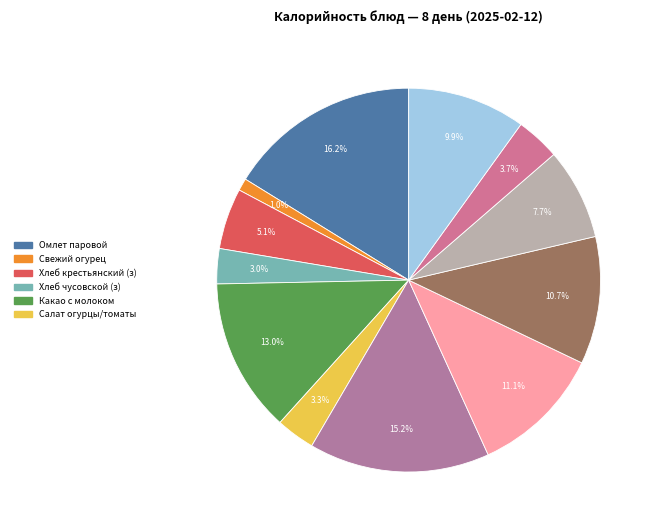

Count the number of slices in the pie.

12